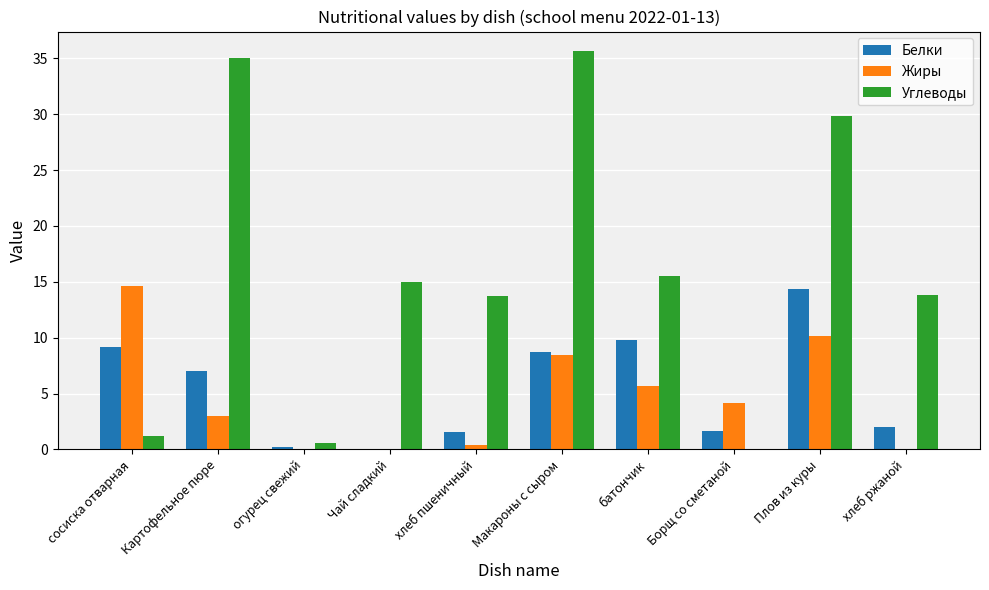

At which label does Жиры first exceed 4?

сосиска отварная